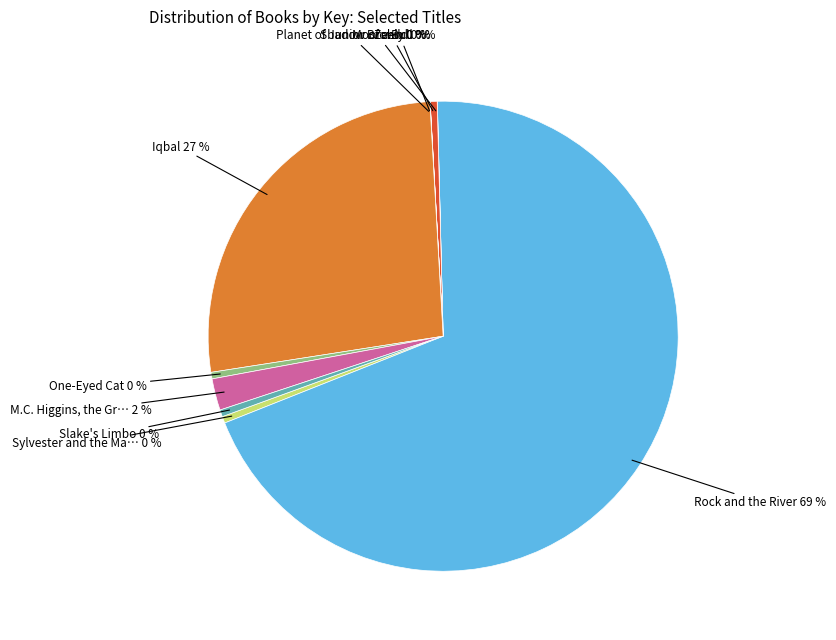

To the nearest percent, what is the average slice percentage?

10%